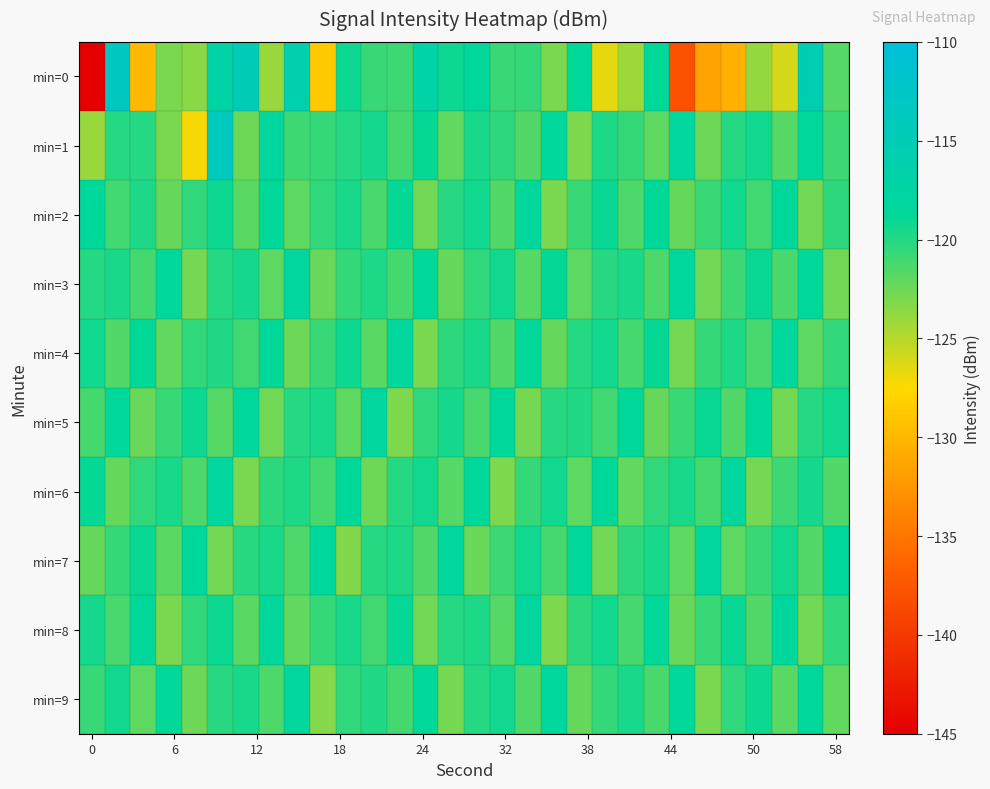

How many distinct data groups are displayed?

10